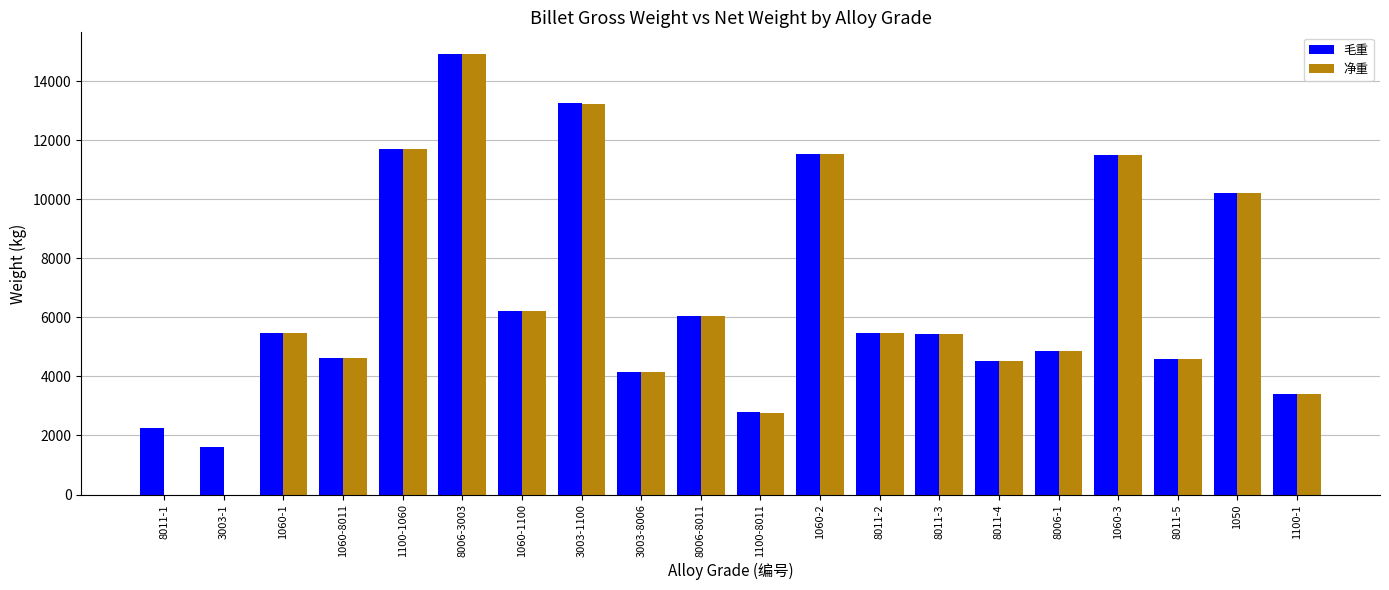

What value does the 毛重 series have at 3003-1100, to the nearest 100?

13200